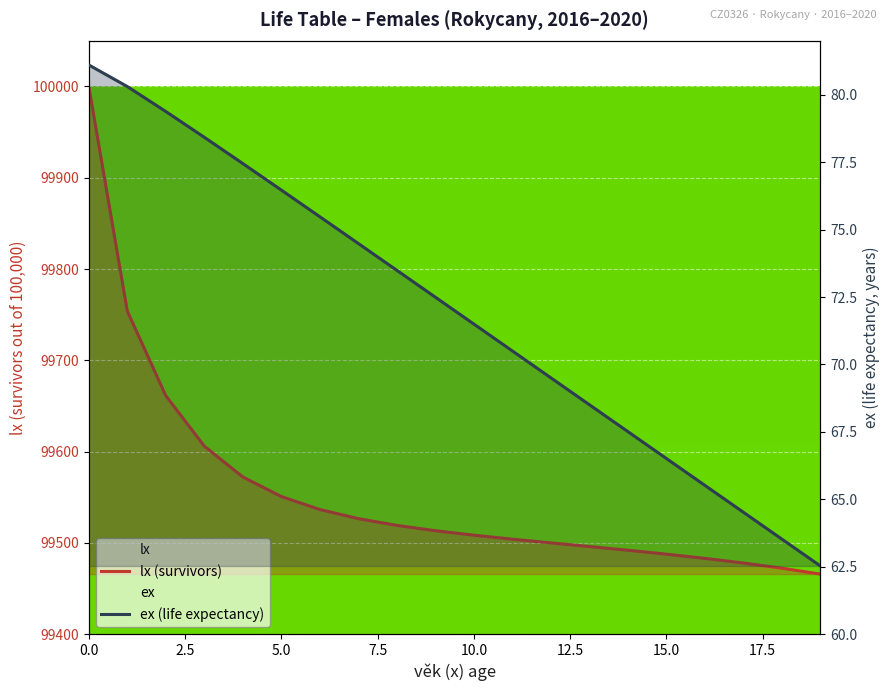

Which series has the largest total across all categories?

lx (survivors)